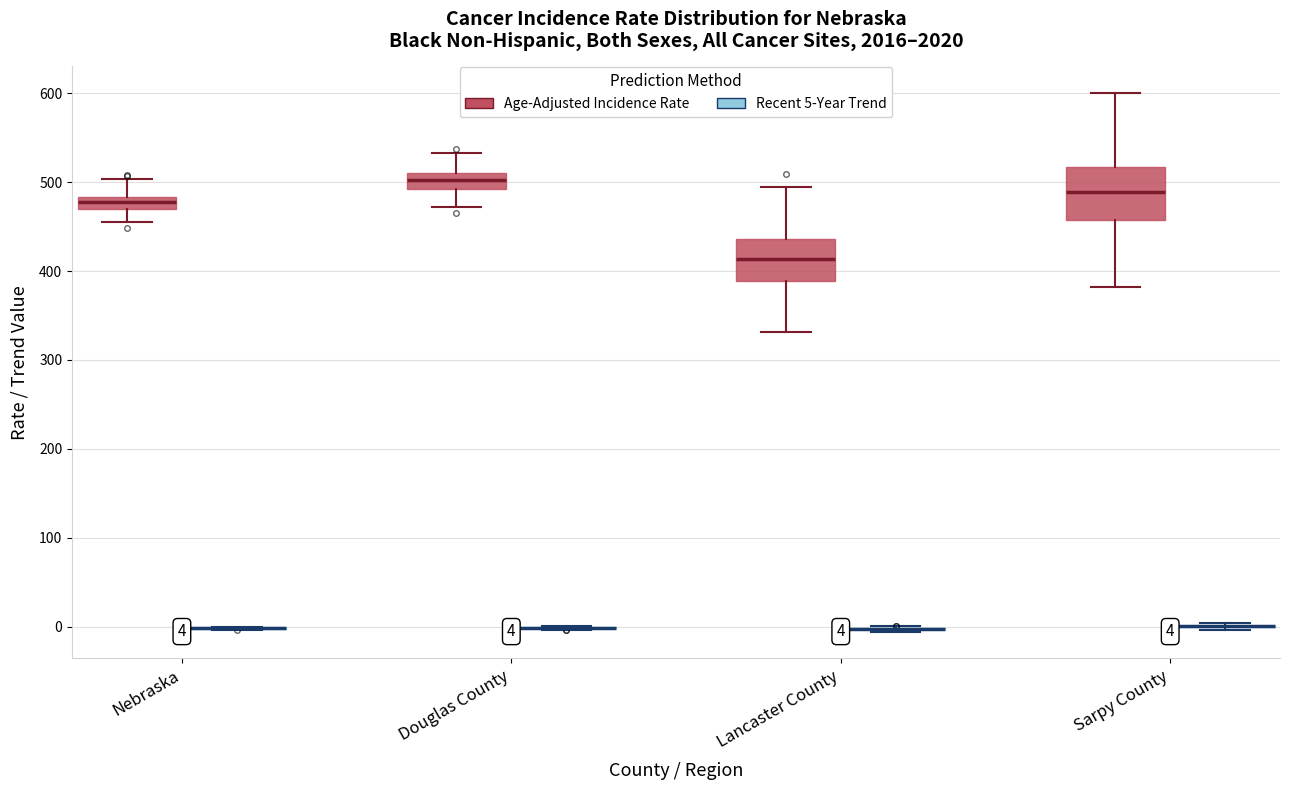

Comparing the boxes themselves (not the whiskers), which one is the tallest?

Sarpy County (Age-Adjusted Incidence Rate)